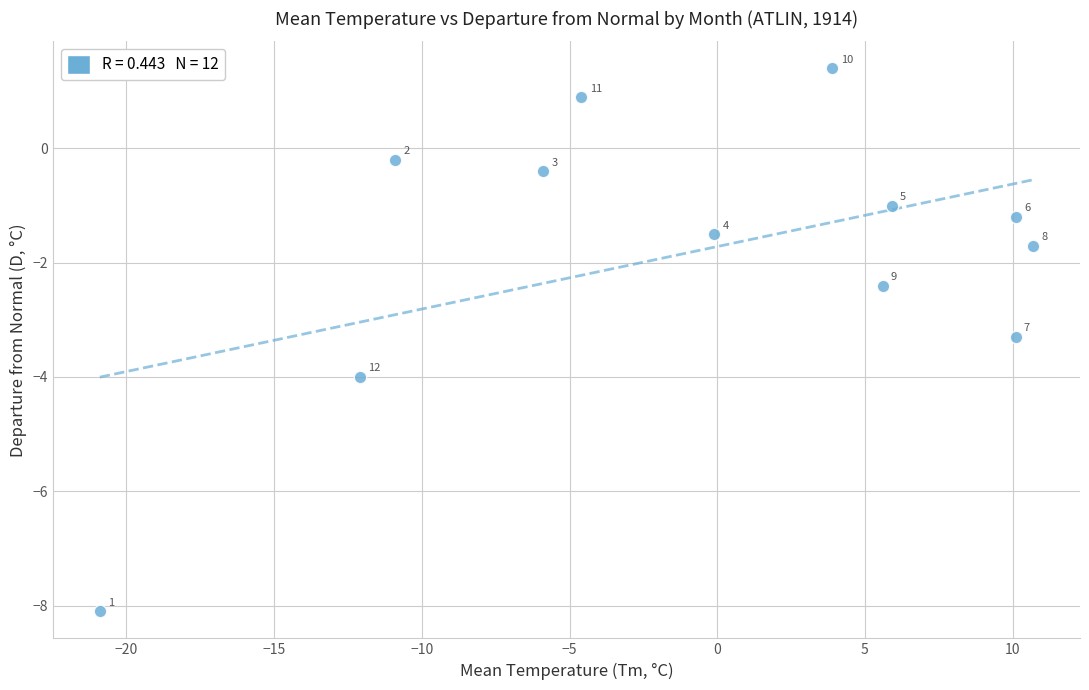

What is the range of X values (max minus min)?

31.6